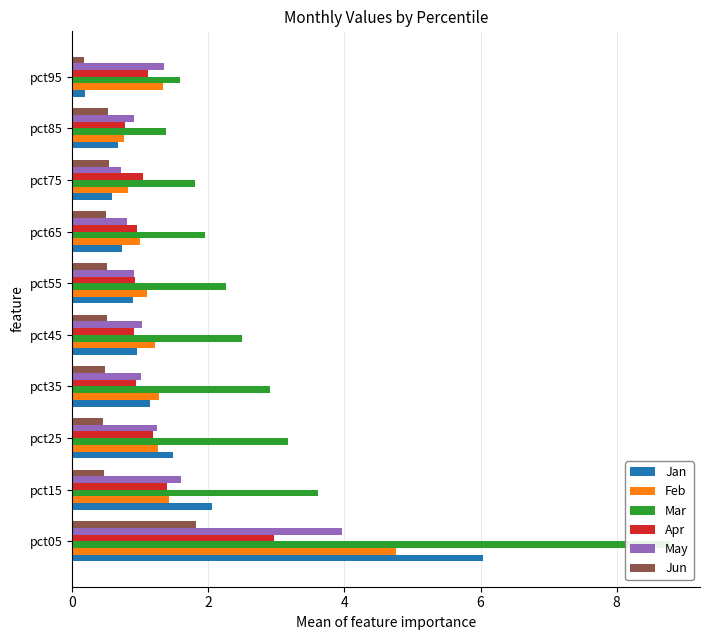

What is the lowest value of the Mar series?

1.4